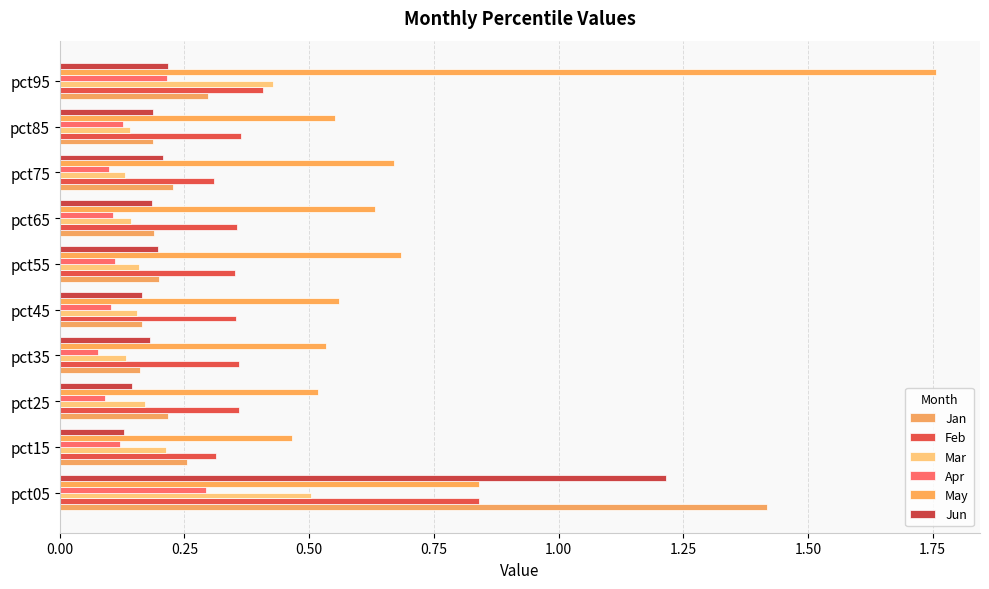

How many series are shown in this chart?

6